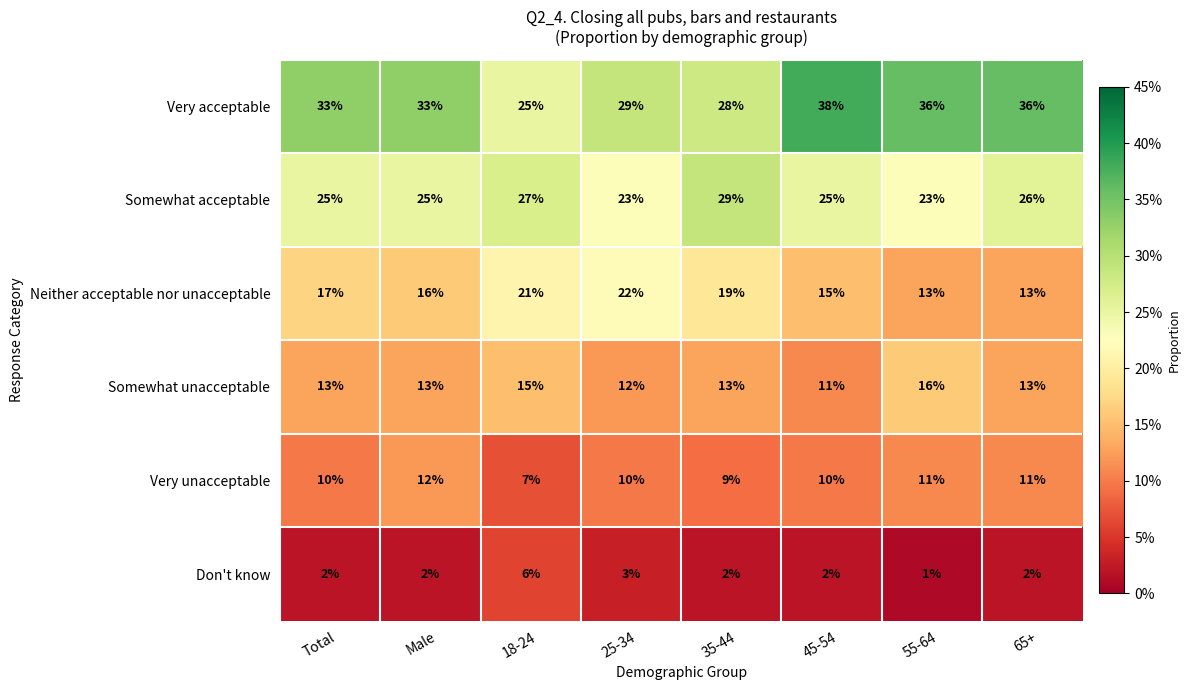

What is the greatest value displayed?

38